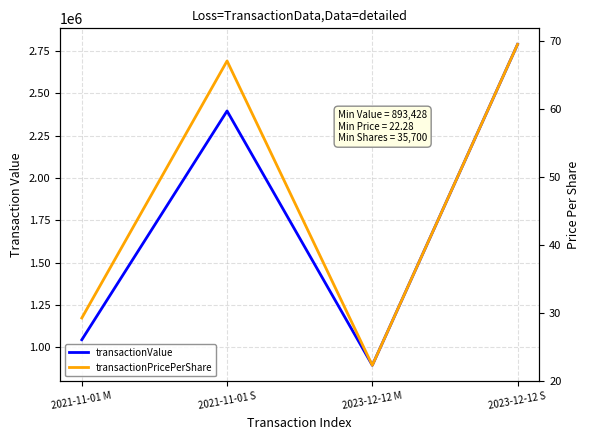

Which has a higher value, 2021-11-01 S or 2023-12-12 M?

2021-11-01 S